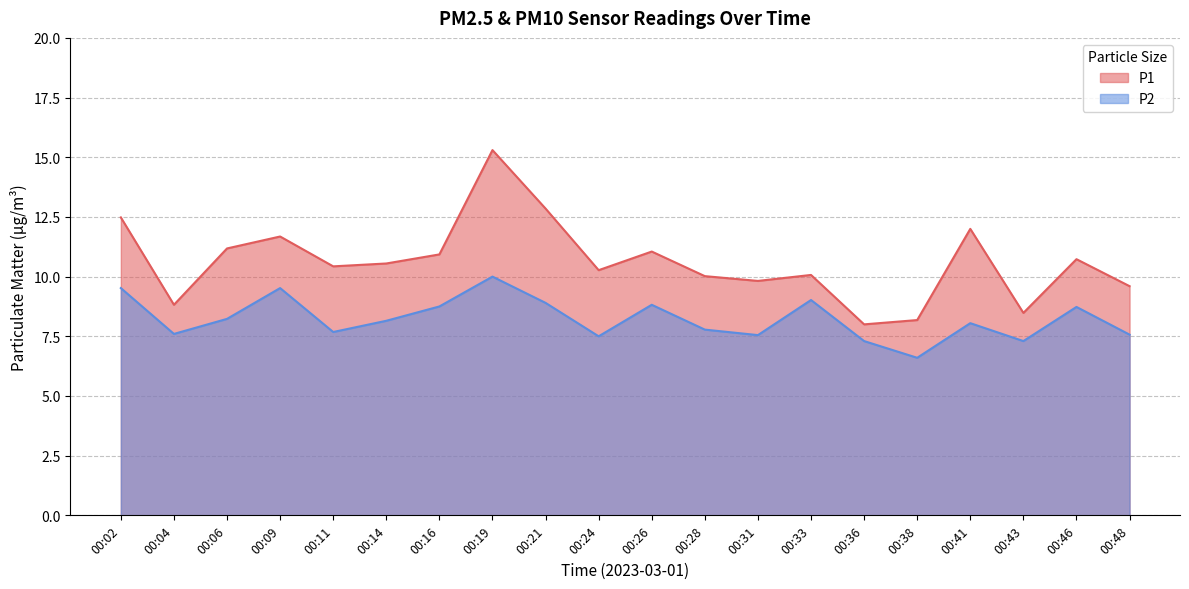

True or false: P1 has a value of 4.9 at 00:43.

False